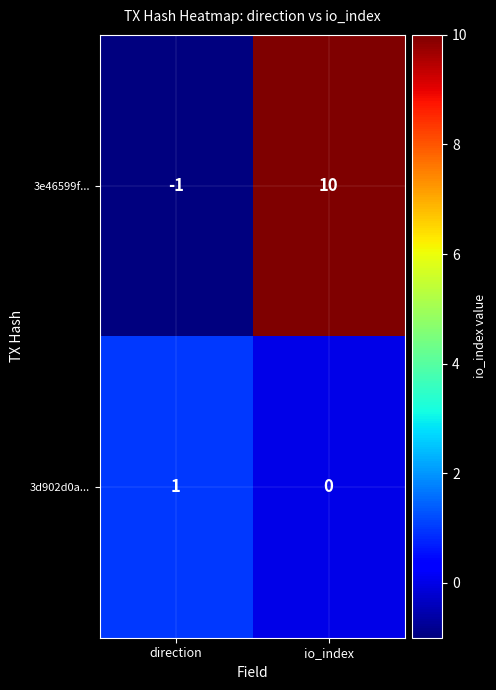

Count the number of categories in the chart.

2